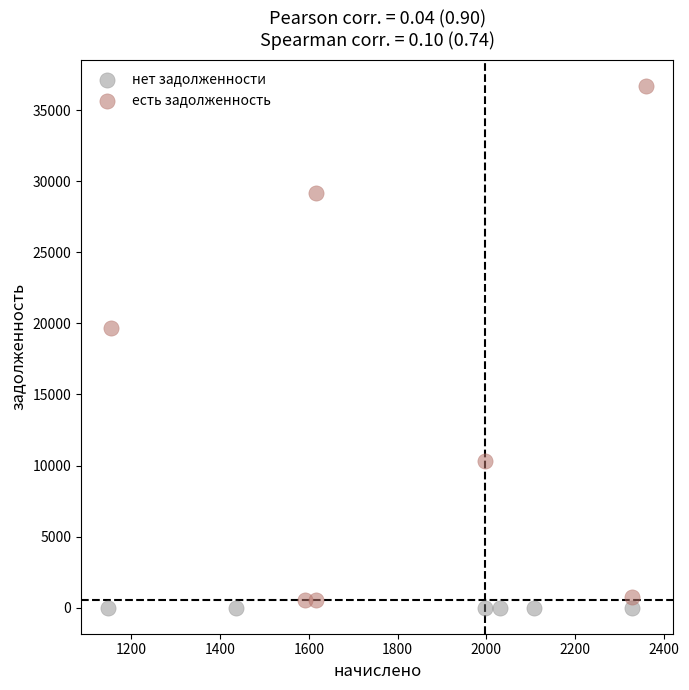

What are all the series names shown in the legend?

нет задолженности, есть задолженность